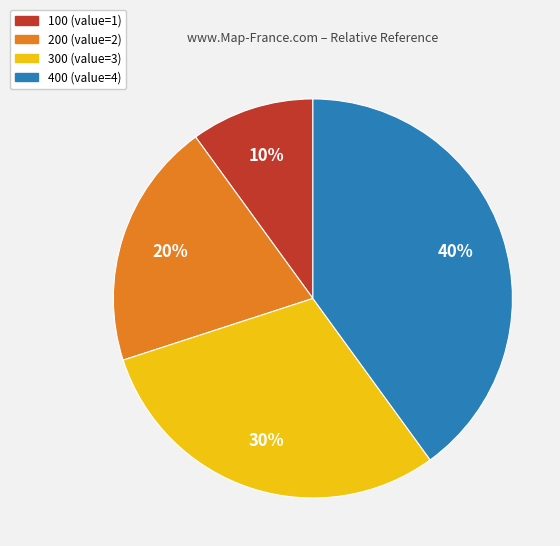

To the nearest percent, what is the difference between the largest and smallest slice percentages?

30%